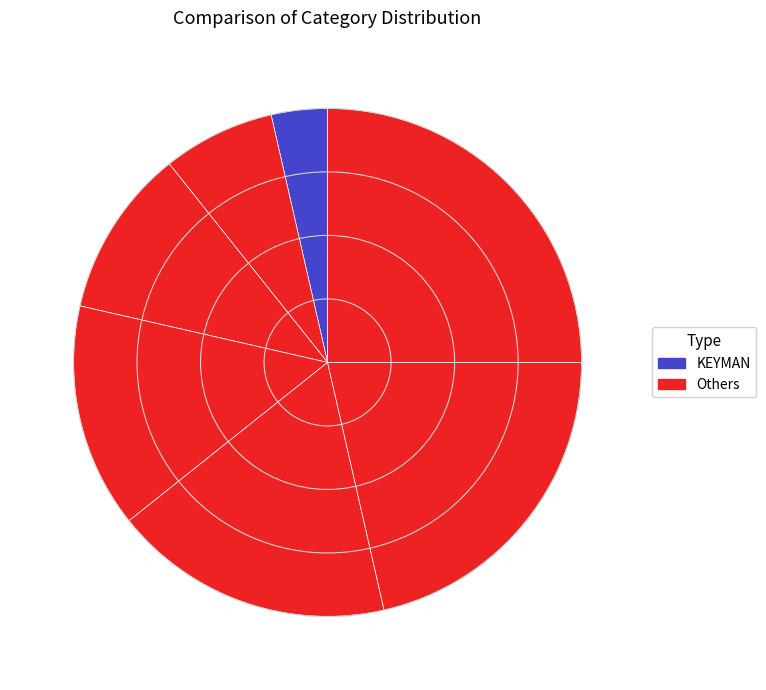

Count the number of slices in the pie.

7